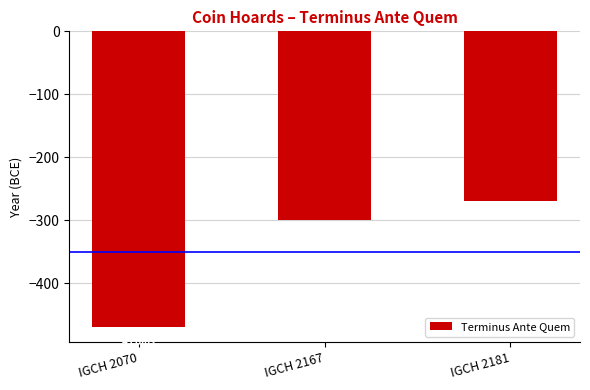

Reading left to right, transcribe all the data shown in this chart.

IGCH 2070=-470	IGCH 2167=-300	IGCH 2181=-270